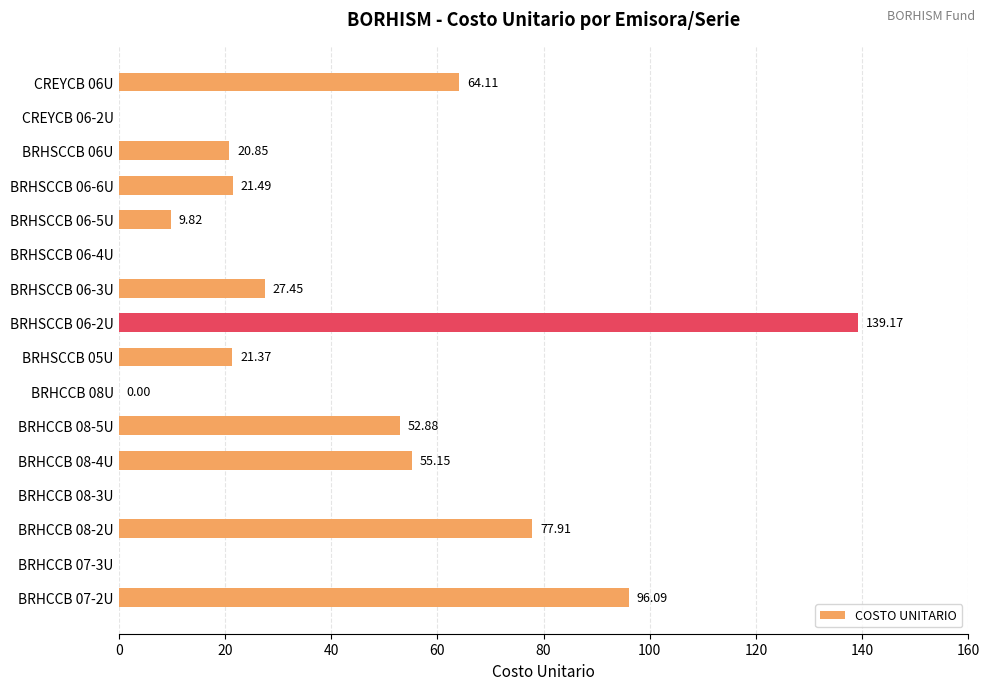

Count the number of categories in the chart.

16